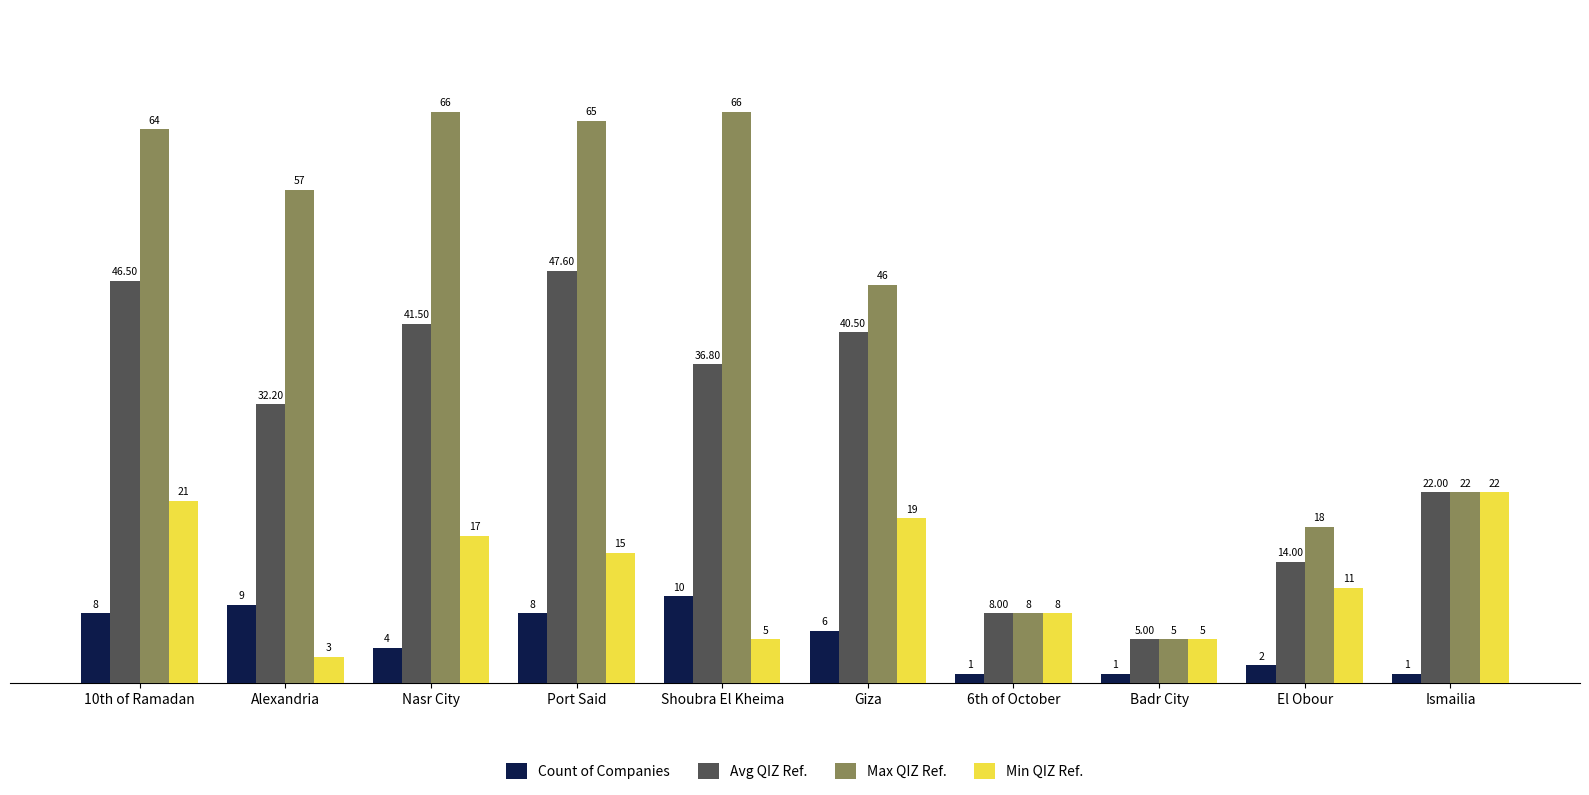

Which series has the largest total across all categories?

Max QIZ Ref.